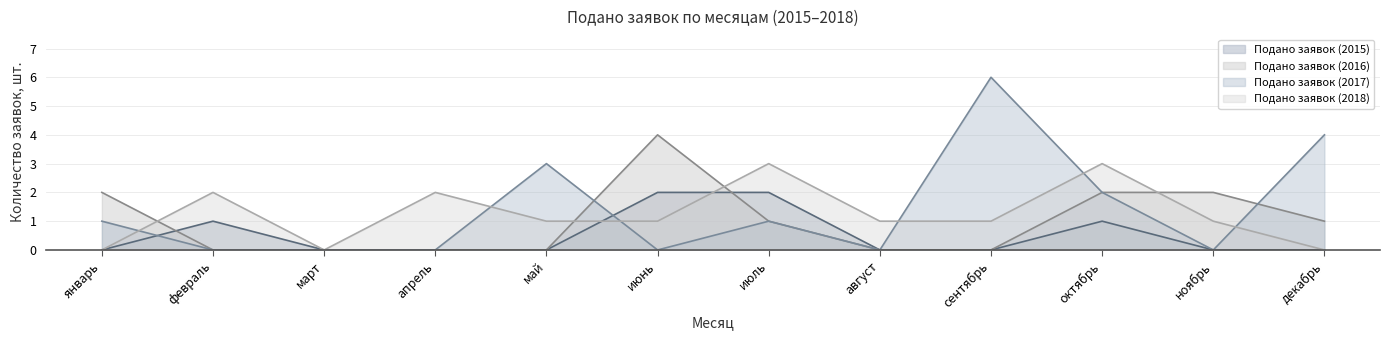

Which series has the largest total across all categories?

Подано заявок (2017)